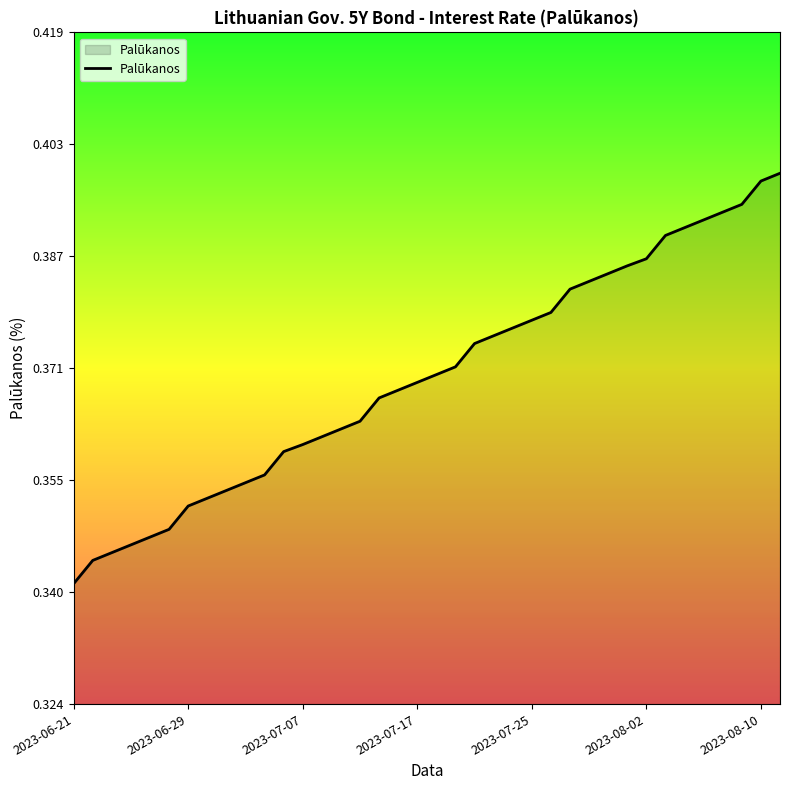

What is the label of the 25th point from the right?

2023-07-10